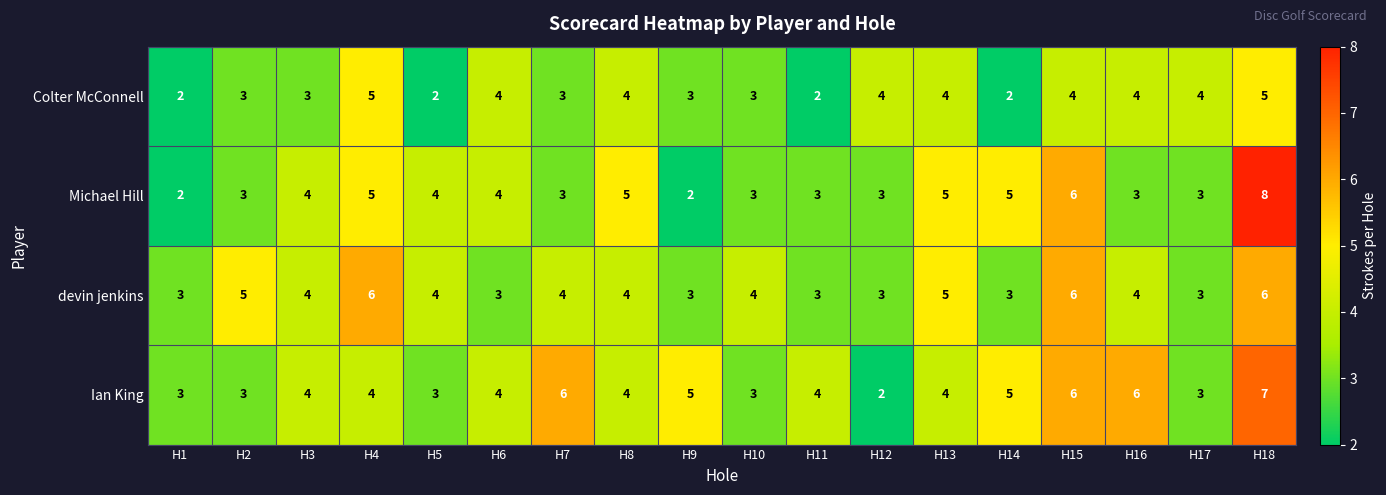

At which category does the chart reach its peak across all series?

H18